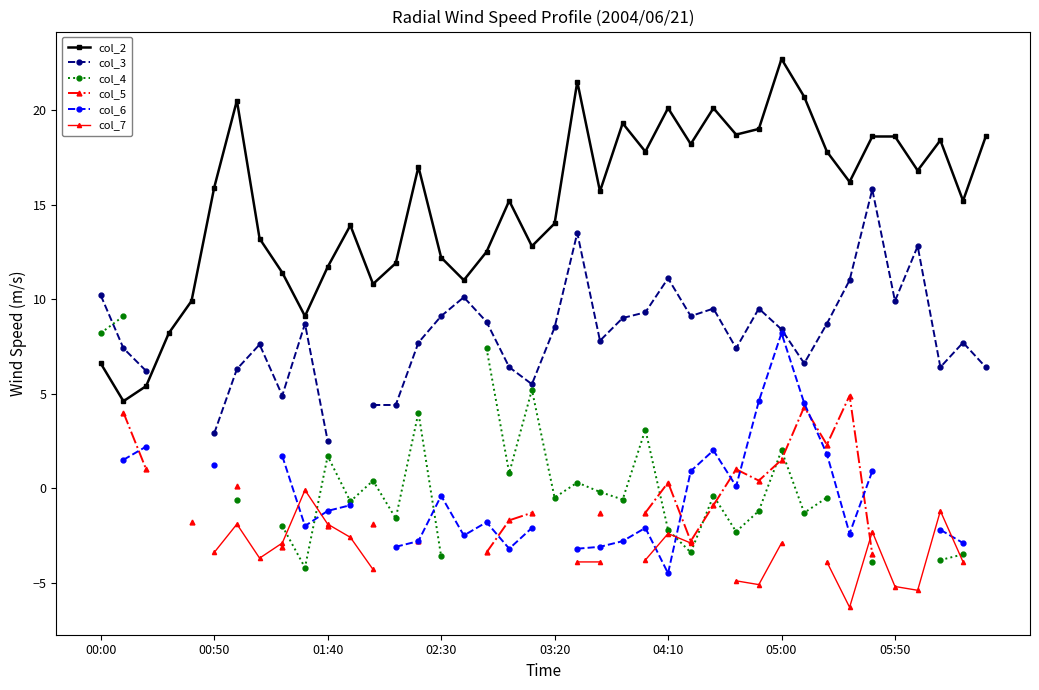

What is the greatest value displayed?

22.7